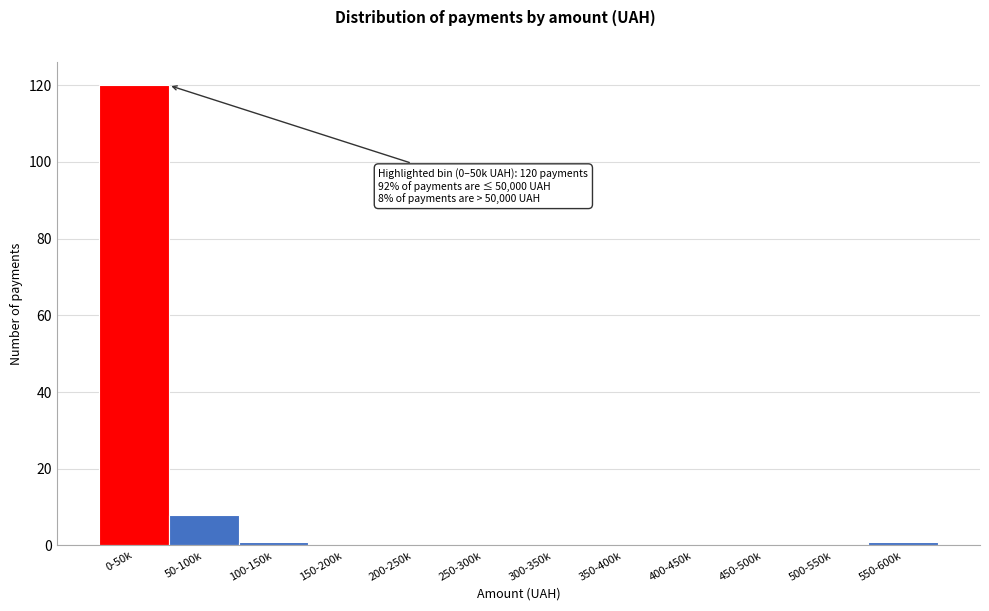

Reading left to right, transcribe all the data shown in this chart.

0-50k=120	50-100k=8	100-150k=1	150-200k=0	200-250k=0	250-300k=0	300-350k=0	350-400k=0	400-450k=0	450-500k=0	500-550k=0	550-600k=1